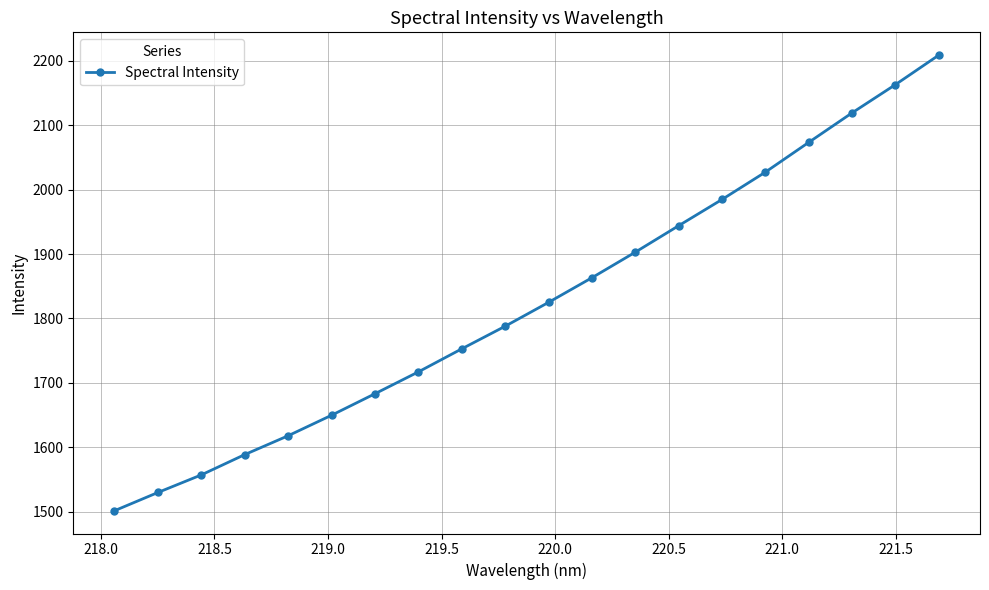

What is the average value?

1824.8